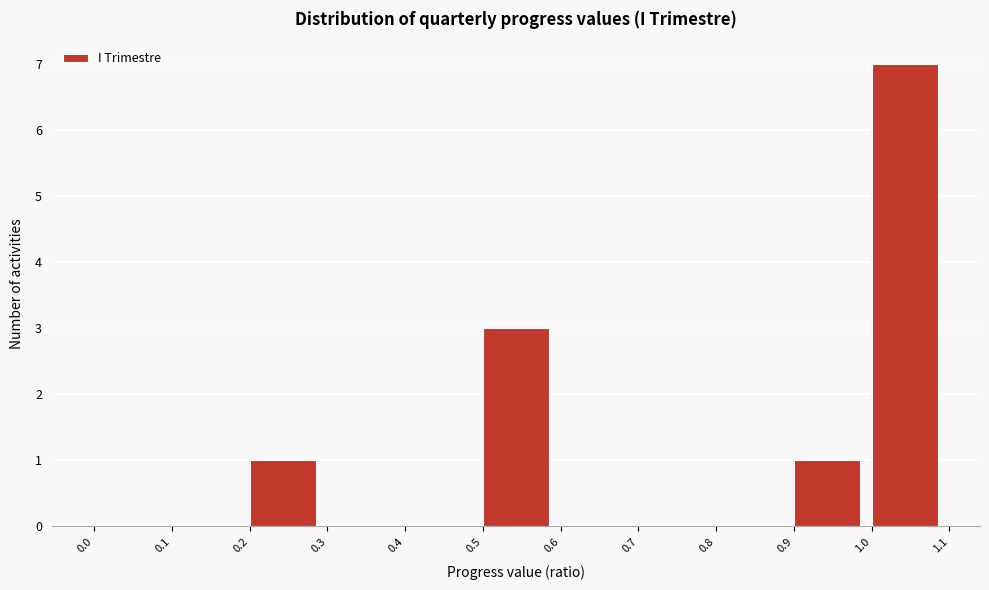

Reading left to right, list every bar in this chart as the range it spans on the x-axis followed by its height. The values are not printed on the chart, so give them approximately, as read against the axis.

0.0 to 0.1: 0
0.1 to 0.2: 0
0.2 to 0.3: 1
0.3 to 0.4: 0
0.4 to 0.5: 0
0.5 to 0.6: 3
0.6 to 0.7: 0
0.7 to 0.8: 0
0.8 to 0.9: 0
0.9 to 1.0: 1
1.0 to 1.1: 7